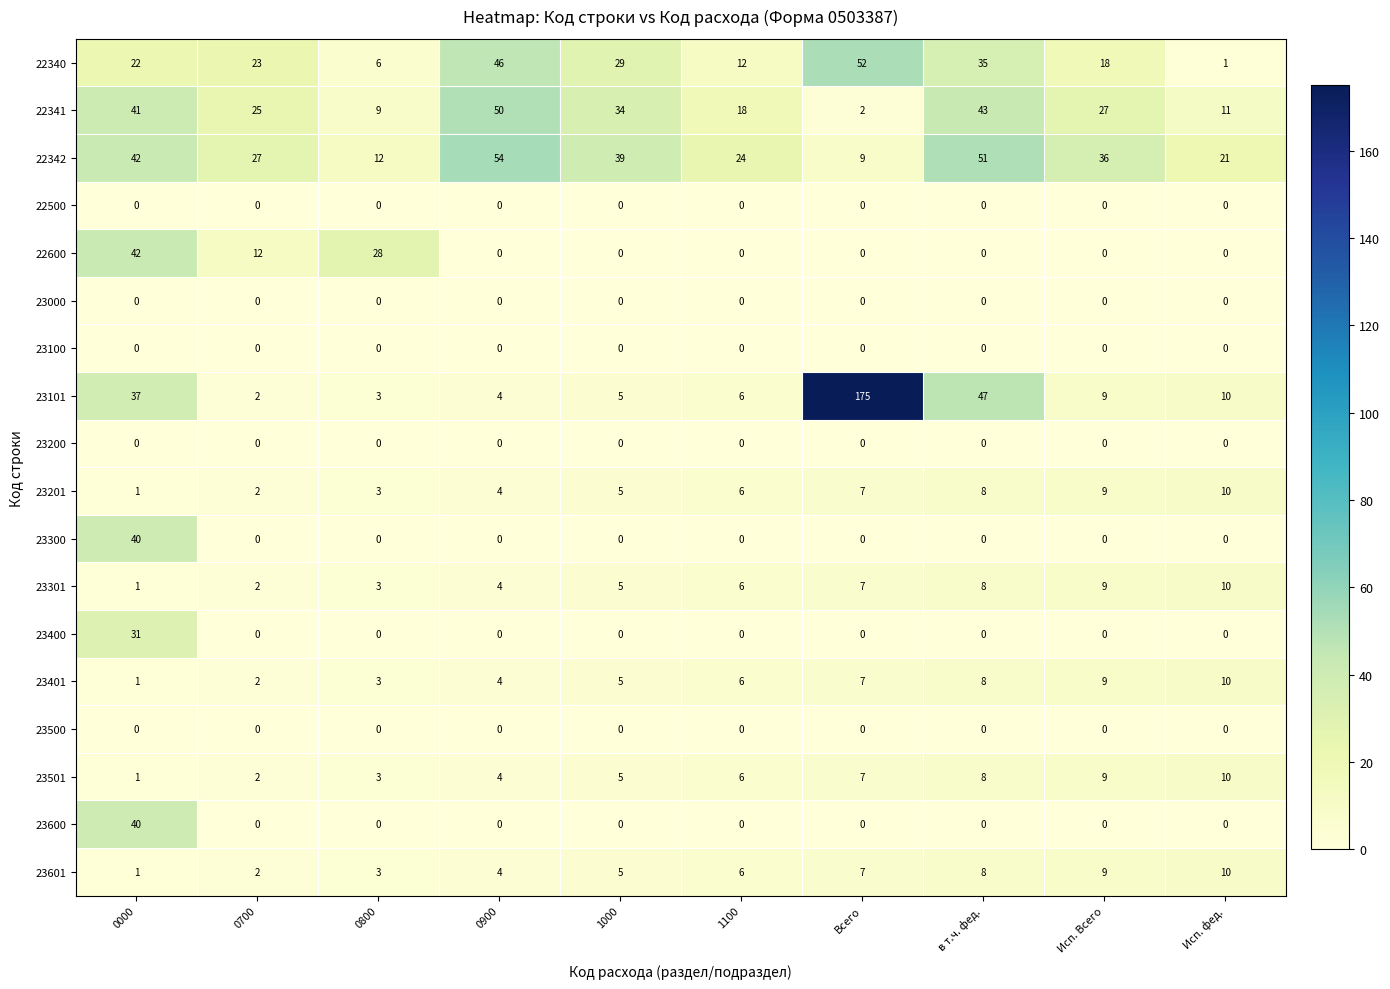

Count the 23301 values in the range 3 to 8.

6